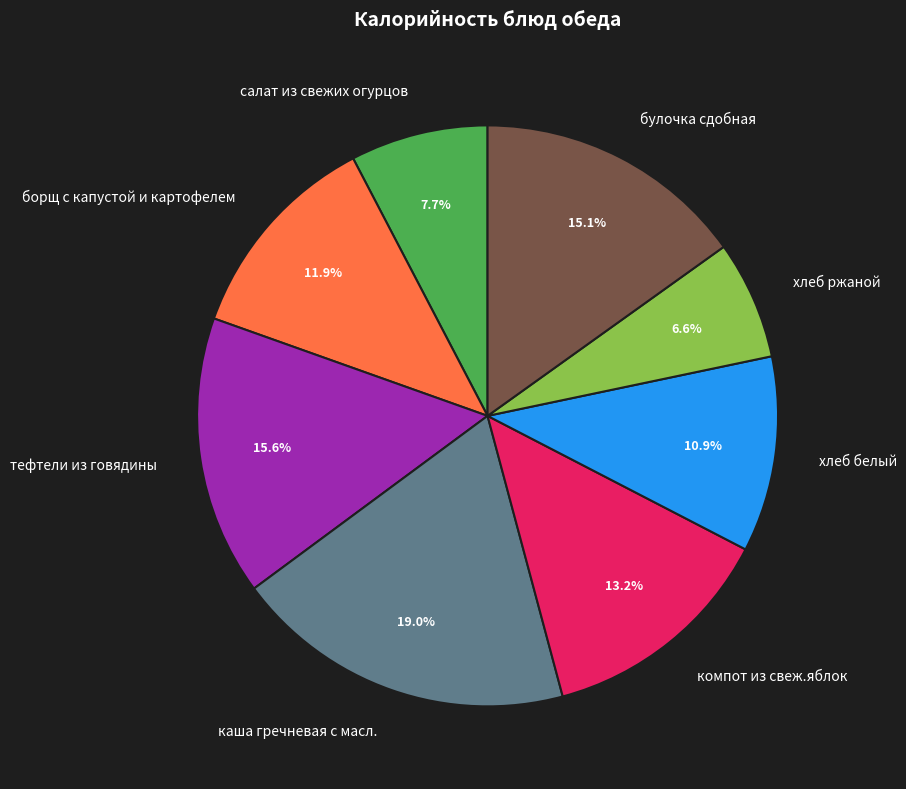

To the nearest percent, what is the difference between the largest and smallest slice percentages?

12%